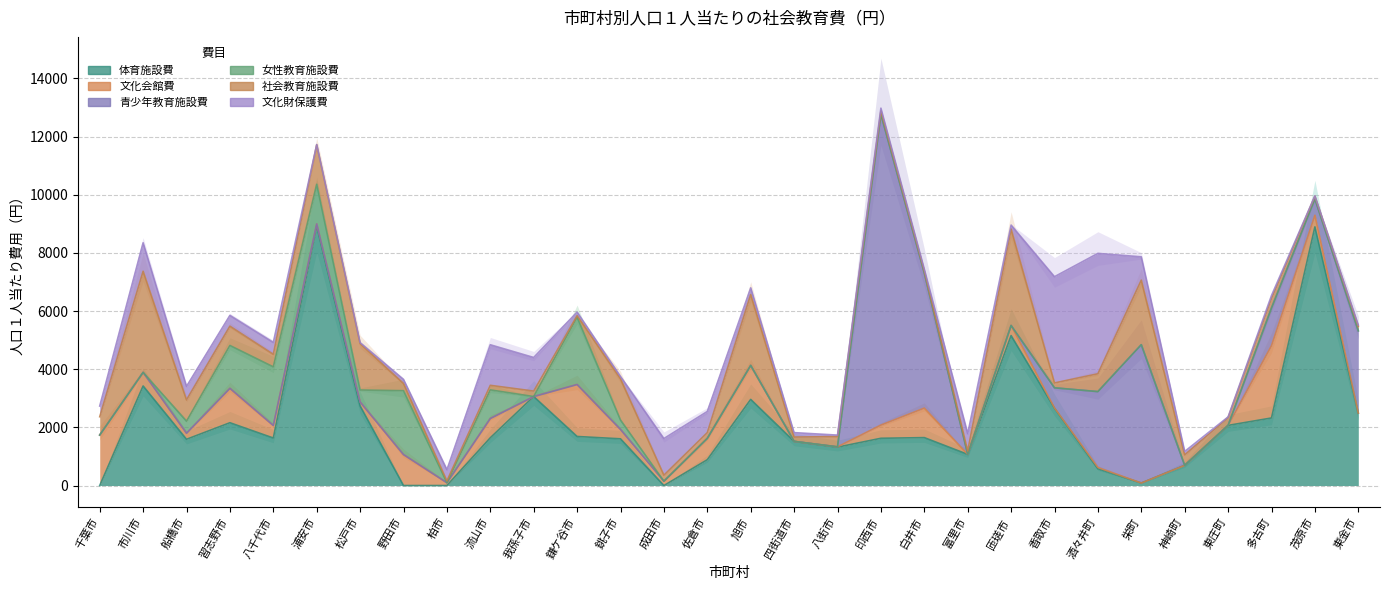

Reading right to left, list all the values displayed in this chart.

社会教育施設費: 150.5	93.0	335.6	267.0	360.7	2220.1	613.1	168.0	3314.9	117.0	63.8	115.4	353.0	149.2	2437.1	198.8	206.5	1420.3	50.9	188.4	157.2	64.0	246.7	1595.7	1357.9	432.2	663.2	732.9	3476.6	628.5
文化会館費: 0.0	399.1	2486.3	0.0	0.0	0.0	42.5	7.5	347.3	0.0	1014.9	453.0	10.7	0.0	1169.6	733.4	149.8	323.7	1787.0	0.0	663.4	96.2	1065.3	135.2	75.3	432.2	1183.4	208.8	467.9	1737.9
青少年教育施設費: 2827.7	565.2	1293.2	0.0	0.0	4757.9	2609.0	693.6	0.0	0.0	4642.5	10692.0	0.0	0.0	0.0	0.0	0.0	0.0	0.0	0.0	0.0	0.0	0.0	0.0	0.0	0.0	0.0	0.0	0.0	0.0
女性教育施設費: 0.0	0.0	0.0	0.0	0.0	0.0	0.0	0.0	0.0	0.0	10.6	0.0	0.0	0.0	0.0	0.0	0.0	320.3	2316.4	0.0	983.3	0.0	2196.8	410.7	1363.2	2014.9	1473.7	412.6	0.0	0.0
文化財保護費: 50.6	9.7	96.0	24.4	118.4	800.8	4140.5	3653.9	137.7	593.5	64.6	92.8	50.5	152.4	228.4	726.2	1260.5	81.1	124.8	1155.0	1394.7	384.2	142.7	36.5	9.8	410.7	372.0	464.6	979.4	367.8
体育施設費: 2494.0	8895.7	2323.8	2069.1	694.0	86.7	579.1	2659.7	5157.4	1072.2	1648.6	1625.5	1320.8	1518.5	2962.3	888.7	0.0	1607.0	1687.6	3060.9	1643.1	0.0	0.0	2739.2	8922.1	1634.4	2160.4	1591.3	3424.5	0.0